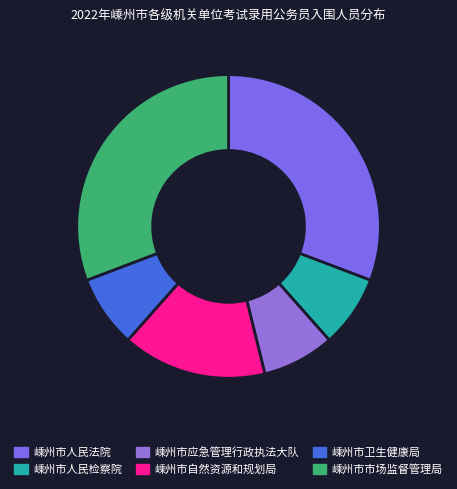

To the nearest percent, what is the difference between the largest and smallest slice percentages?

23%